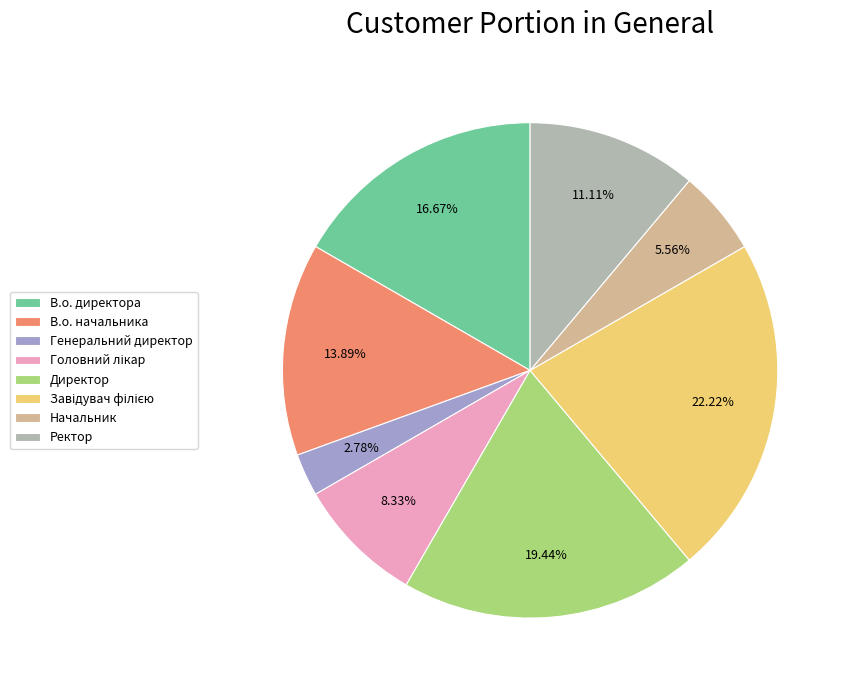

Which slice is the smallest?

Генеральний директор